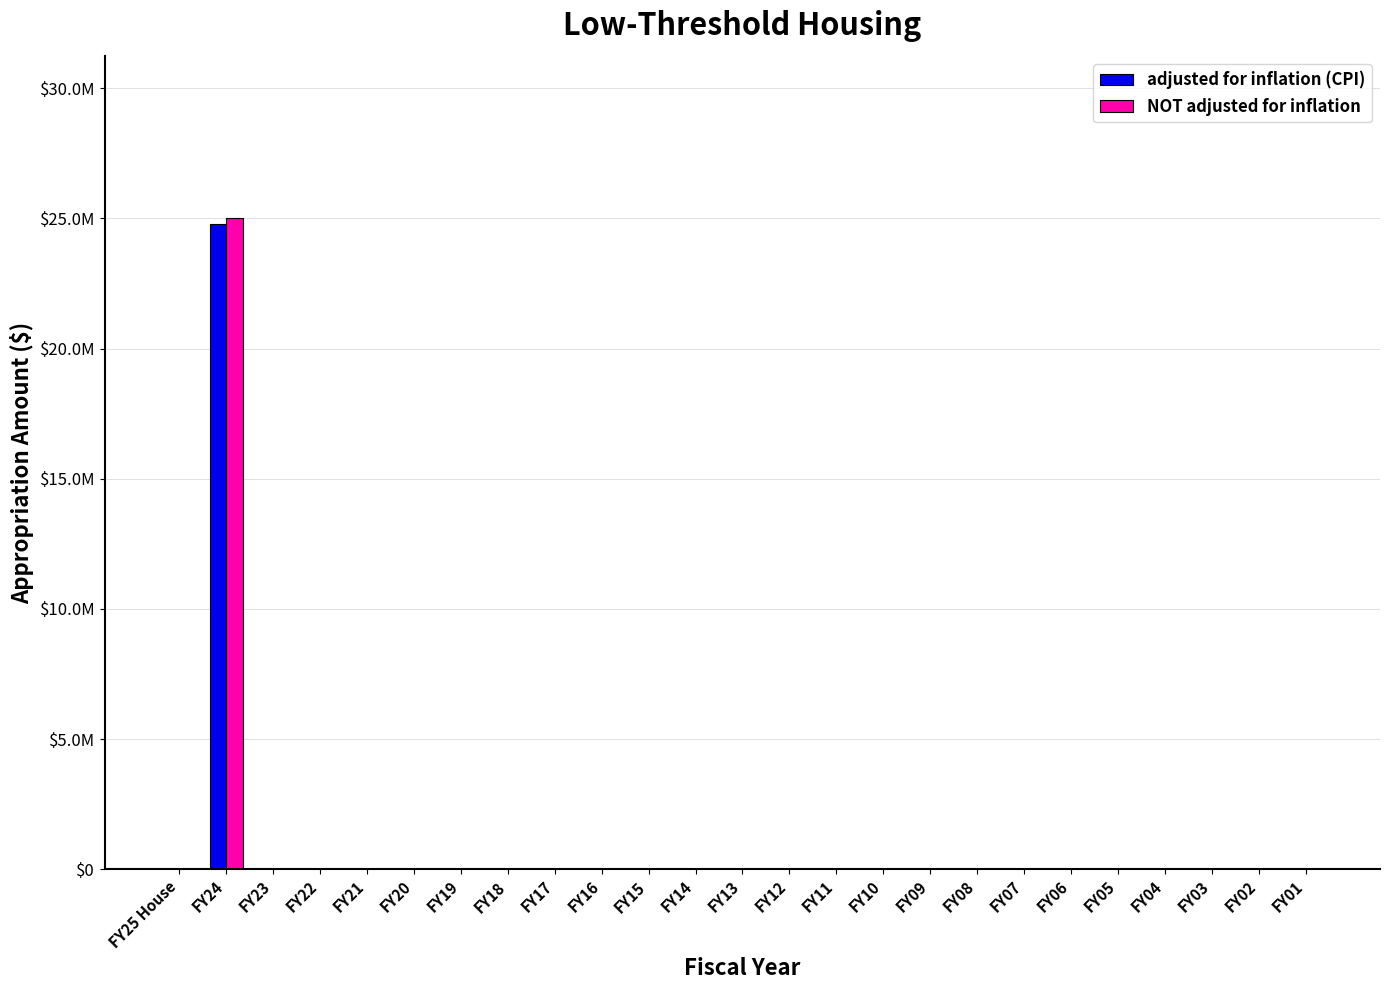

At FY18, list the series in order from largest to smallest.

adjusted for inflation (CPI), NOT adjusted for inflation